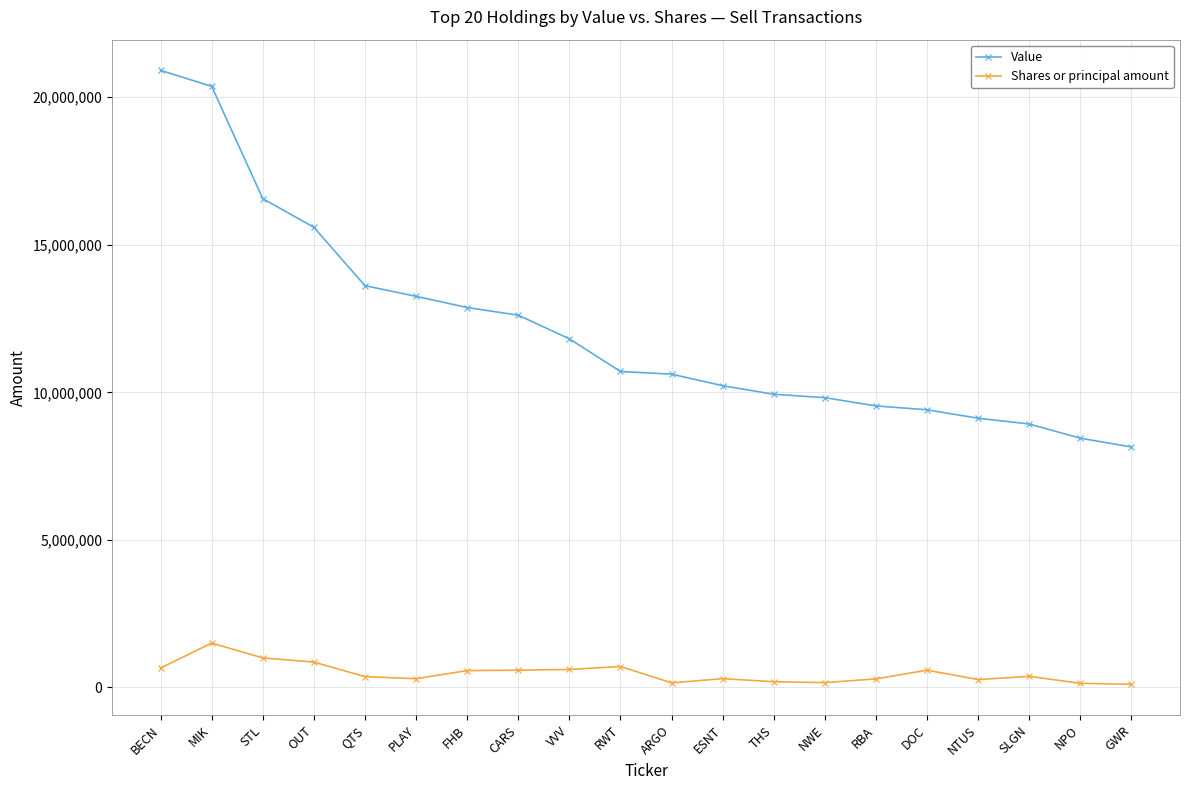

True or false: Shares or principal amount and Value intersect in this chart.

False